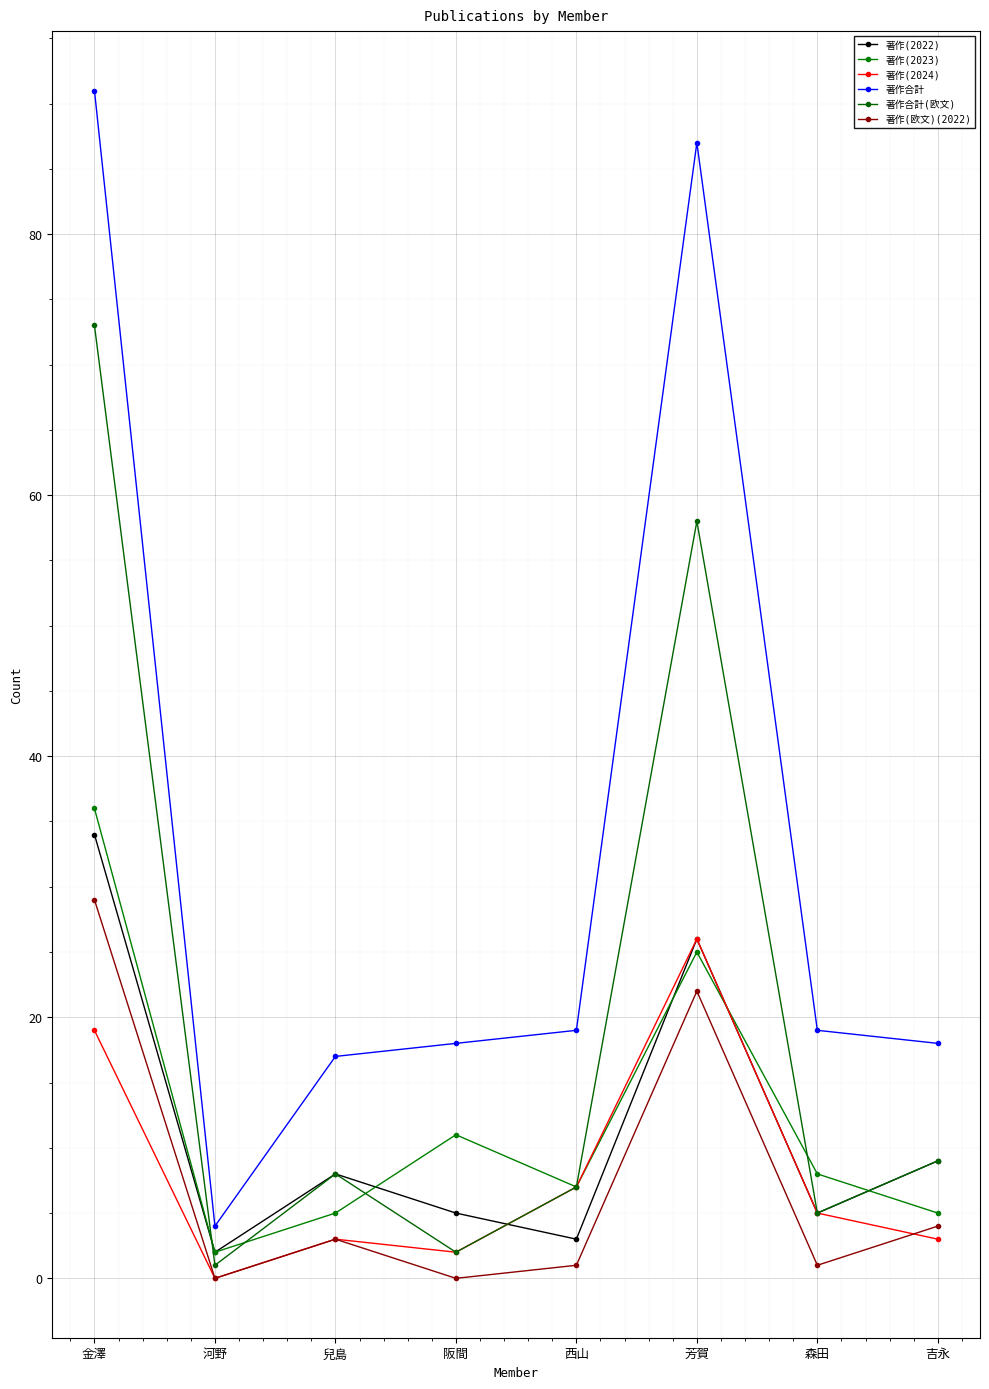

Which label corresponds to the largest value in the chart?

金澤